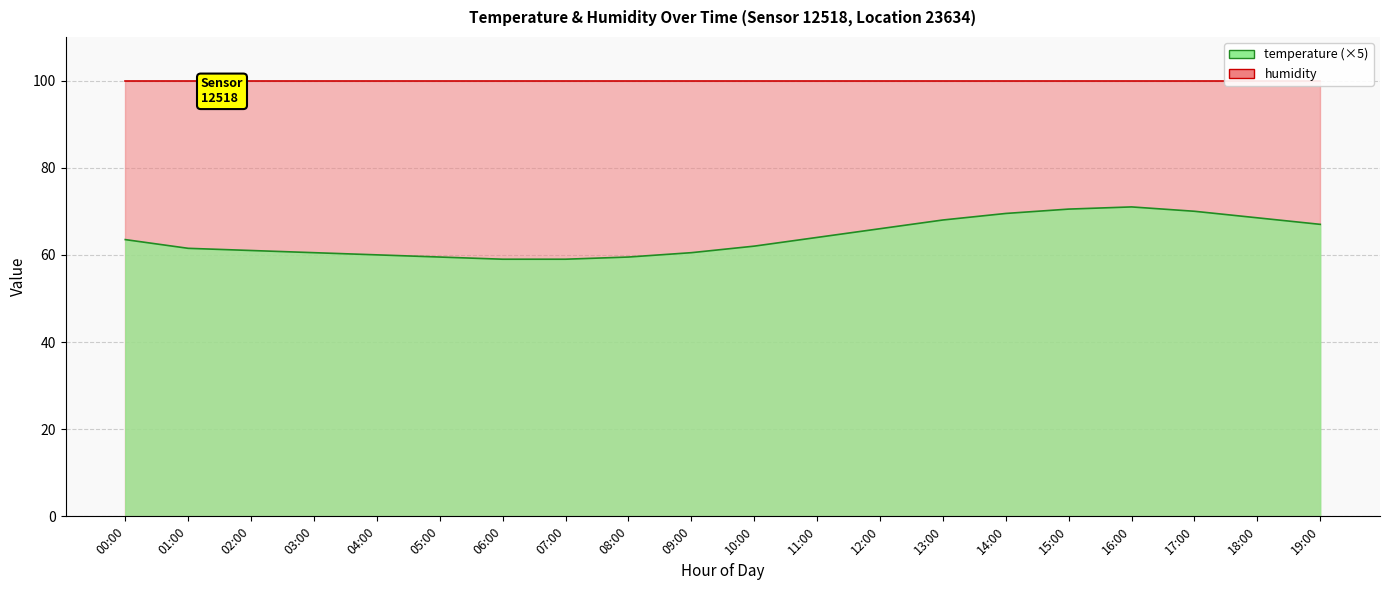

Reading right to left, extract all data points from this chart.

67.0	68.5	70.0	71.0	70.5	69.5	68.0	66.0	64.0	62.0	60.5	59.5	59.0	59.0	59.5	60.0	60.5	61.0	61.5	63.5